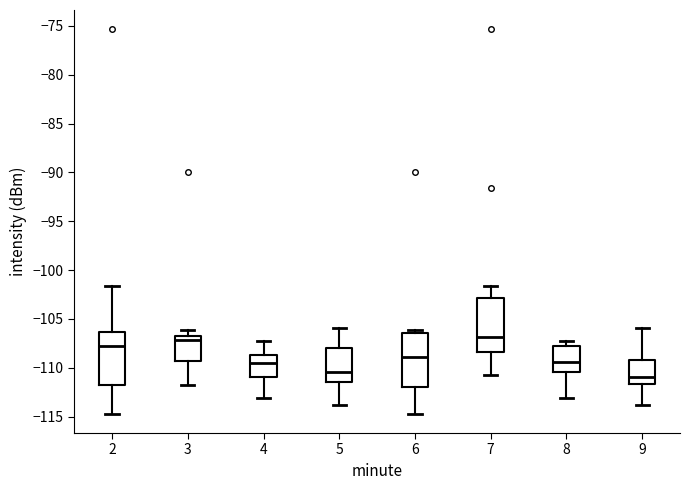

Reading left to right, read every box against the y-axis: the position of its median line, the range the box covers, and the ends of its whiskers. The values are not printed on the chart, so give them approximately, as read against the axis.

2: median -108.0, box -111.5 to -106.5, whiskers -114.5 to -101.5
3: median -107.0, box -109.5 to -106.5, whiskers -111.5 to -106.0
4: median -109.5, box -111.0 to -108.5, whiskers -113.0 to -107.0
5: median -110.5, box -111.5 to -108.0, whiskers -114.0 to -106.0
6: median -109.0, box -112.0 to -106.5, whiskers -114.5 to -106.0
7: median -107.0, box -108.5 to -103.0, whiskers -110.5 to -101.5
8: median -109.5, box -110.5 to -108.0, whiskers -113.0 to -107.0
9: median -111.0, box -111.5 to -109.0, whiskers -114.0 to -106.0